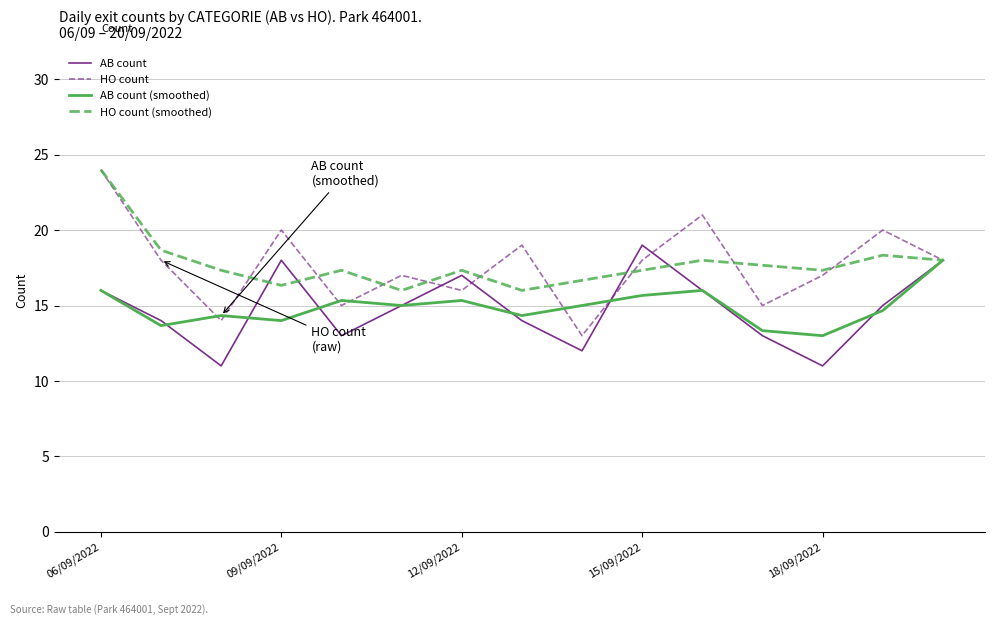

How many lines are shown in the chart?

4